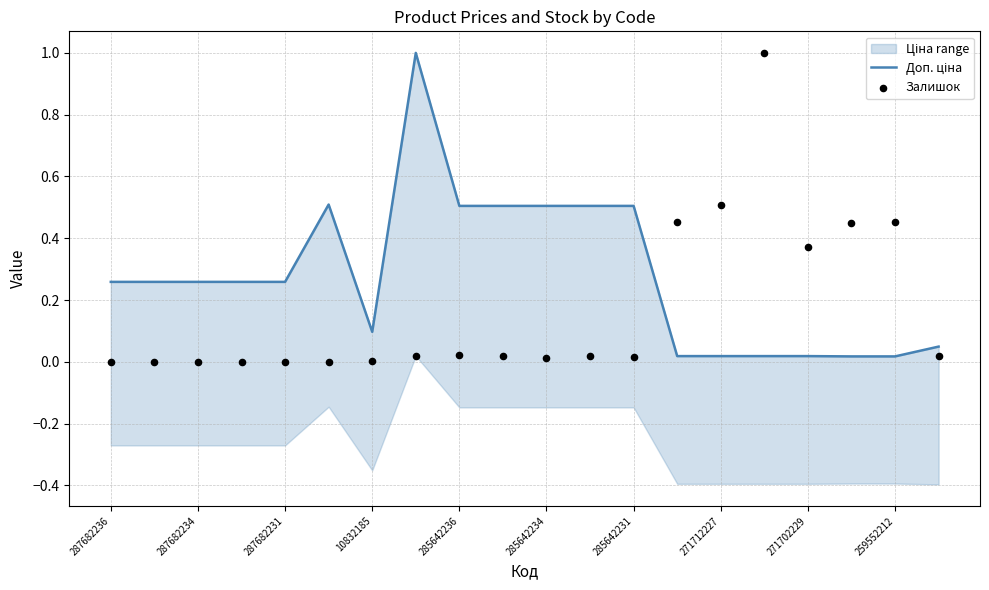

Which series has the widest spread of Y values?

Залишок